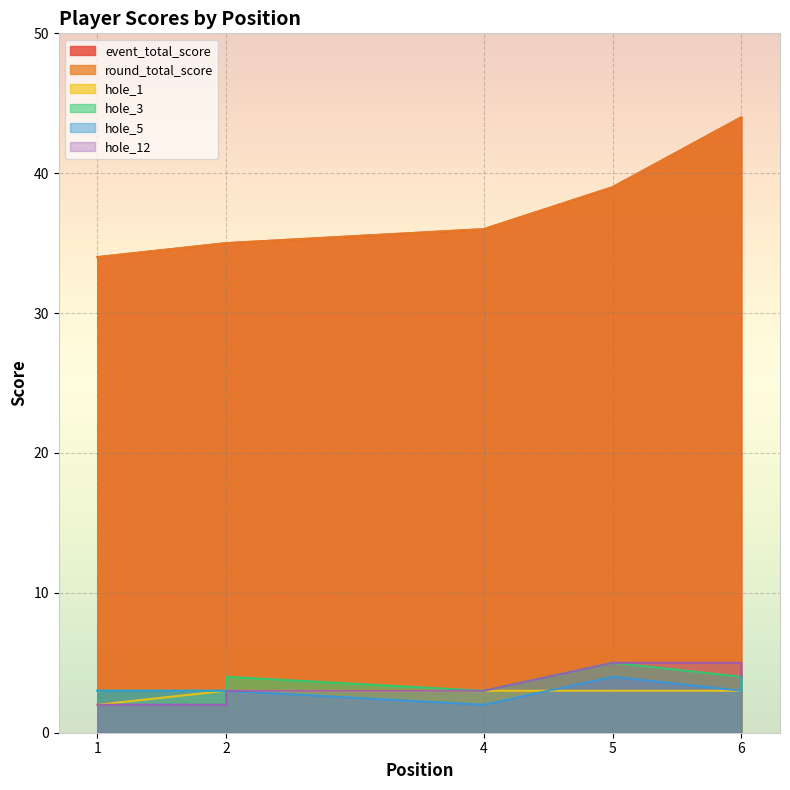

What is the total value across all series at 2?

81